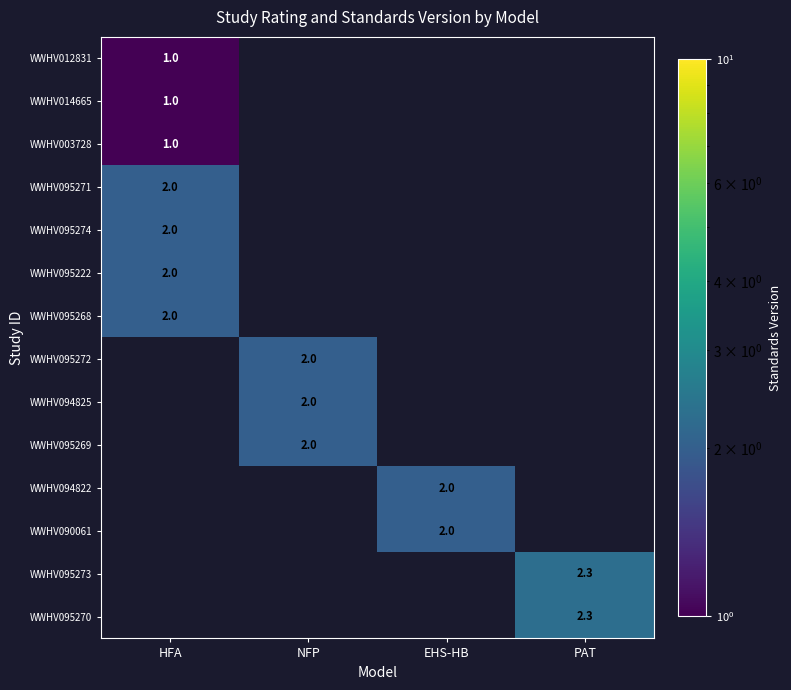

The value of WWHV090061 at EHS-HB is 0.9. True or false?

False